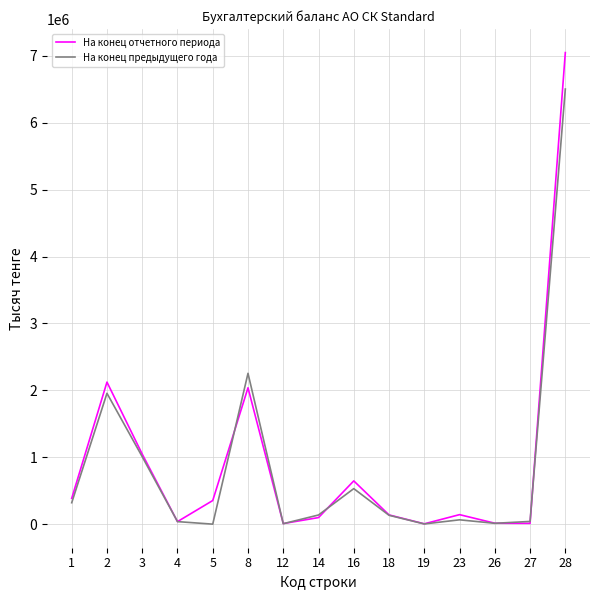

How many interior local valleys does the На конец отчетного периода series have?

4